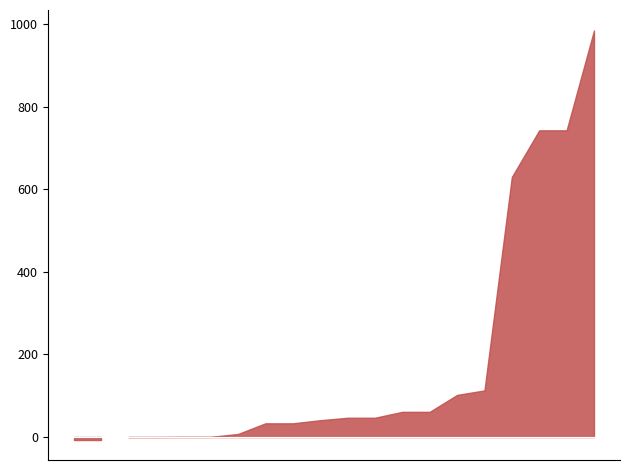

Between 4 and 18, which is larger?

4